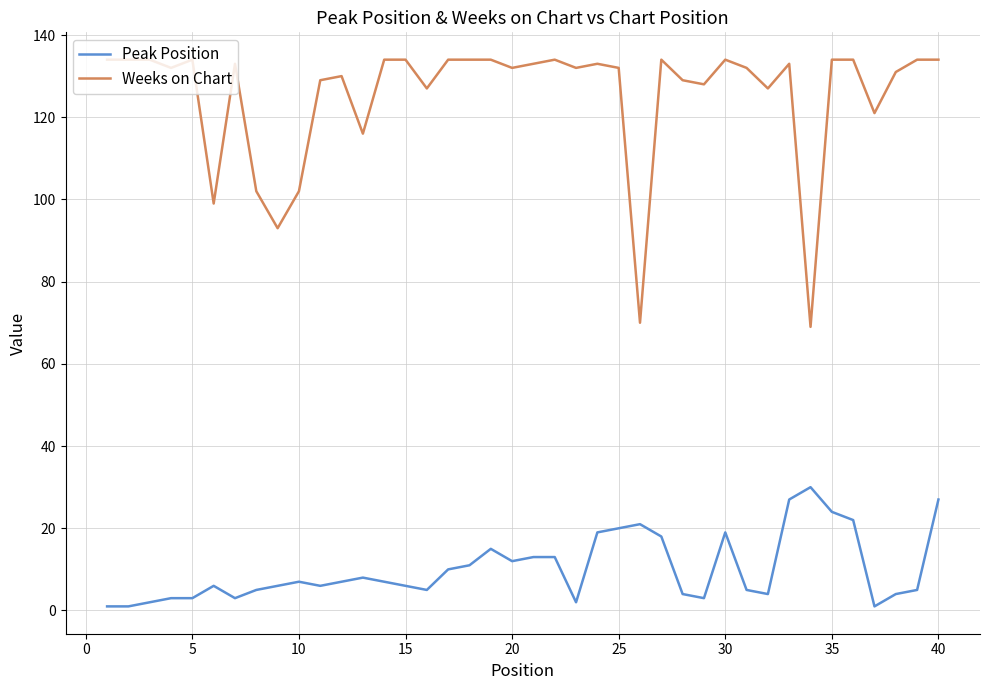

Rank the series by their average value, from highest to lowest.

Weeks on Chart, Peak Position